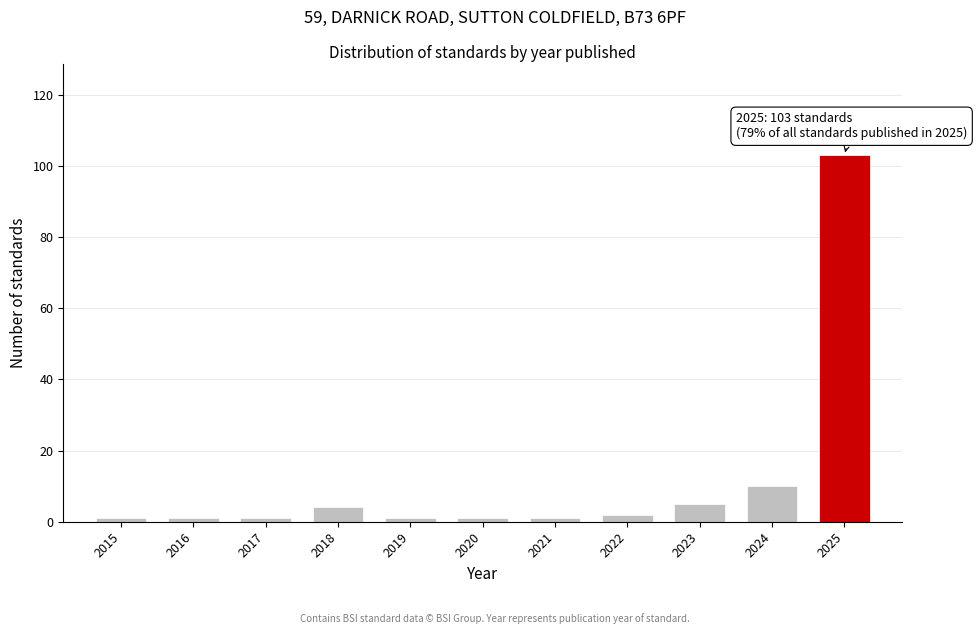

Reading left to right, list all the values displayed in this chart.

1	1	1	4	1	1	1	2	5	10	103